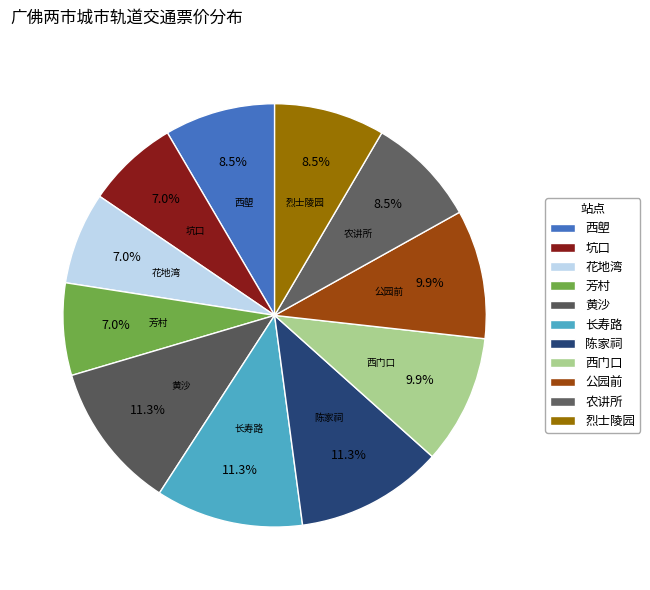

What portion of the pie excludes 烈士陵园?

91.5%